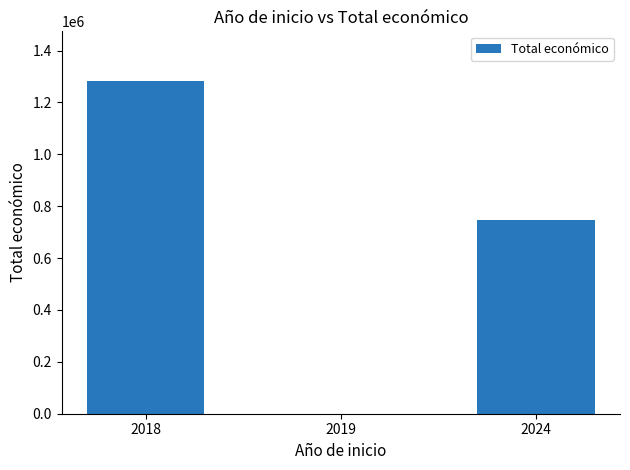

The value at 2024 is 1279247. True or false?

False